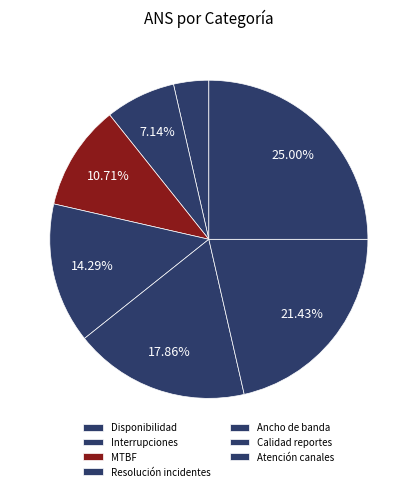

Which slice is the smallest?

Disponibilidad